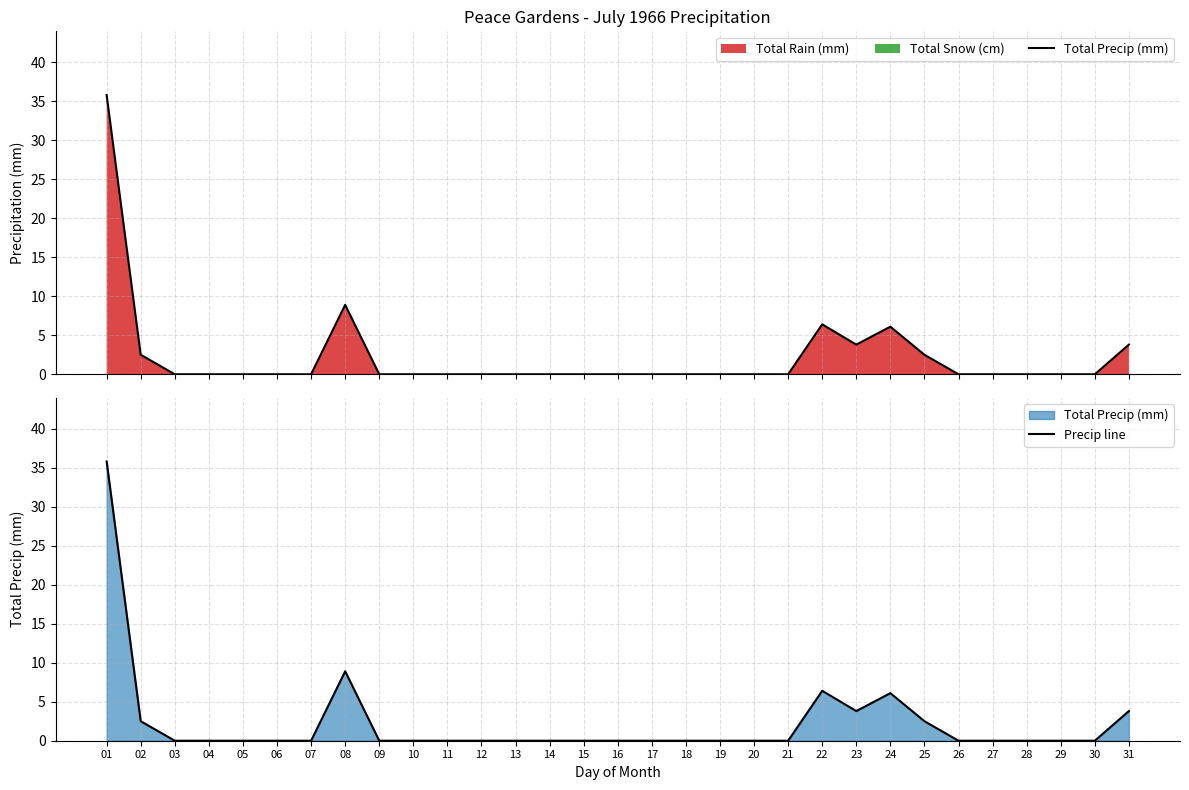

Count the number of categories in the chart.

31